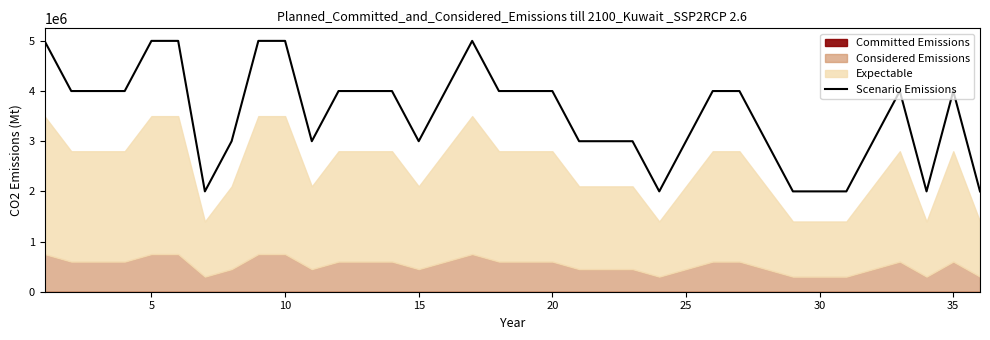

How many interior local valleys (lower than both neighbors) does the data have?

5